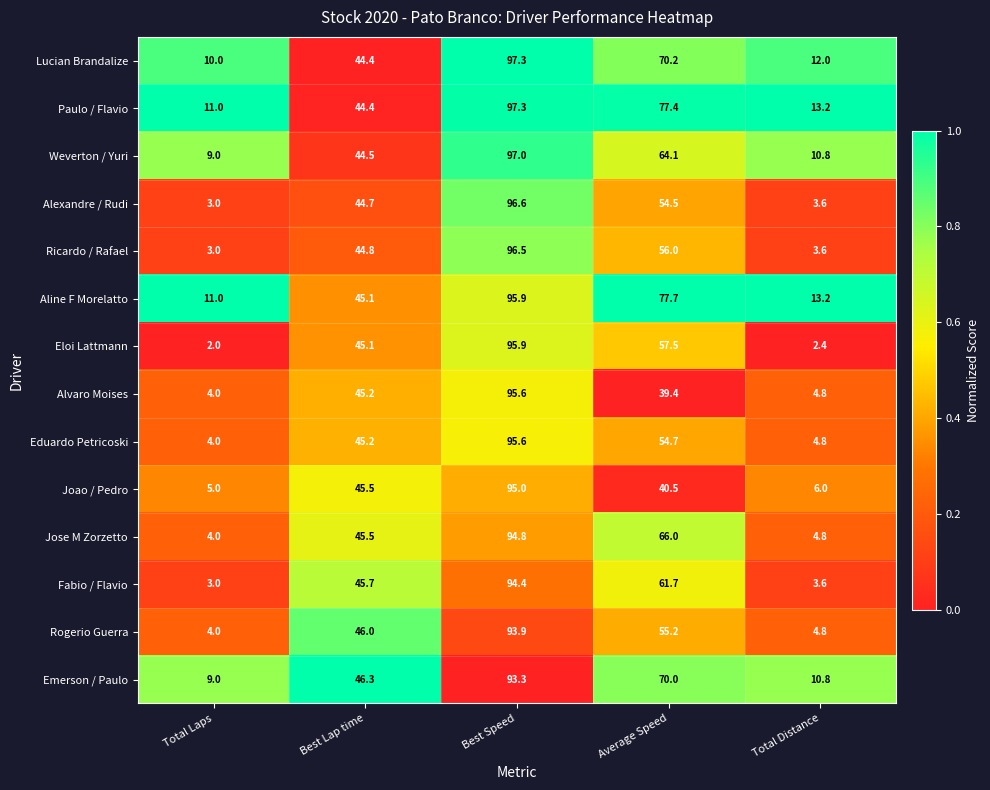

Which series has the largest total across all categories?

Paulo / Flavio